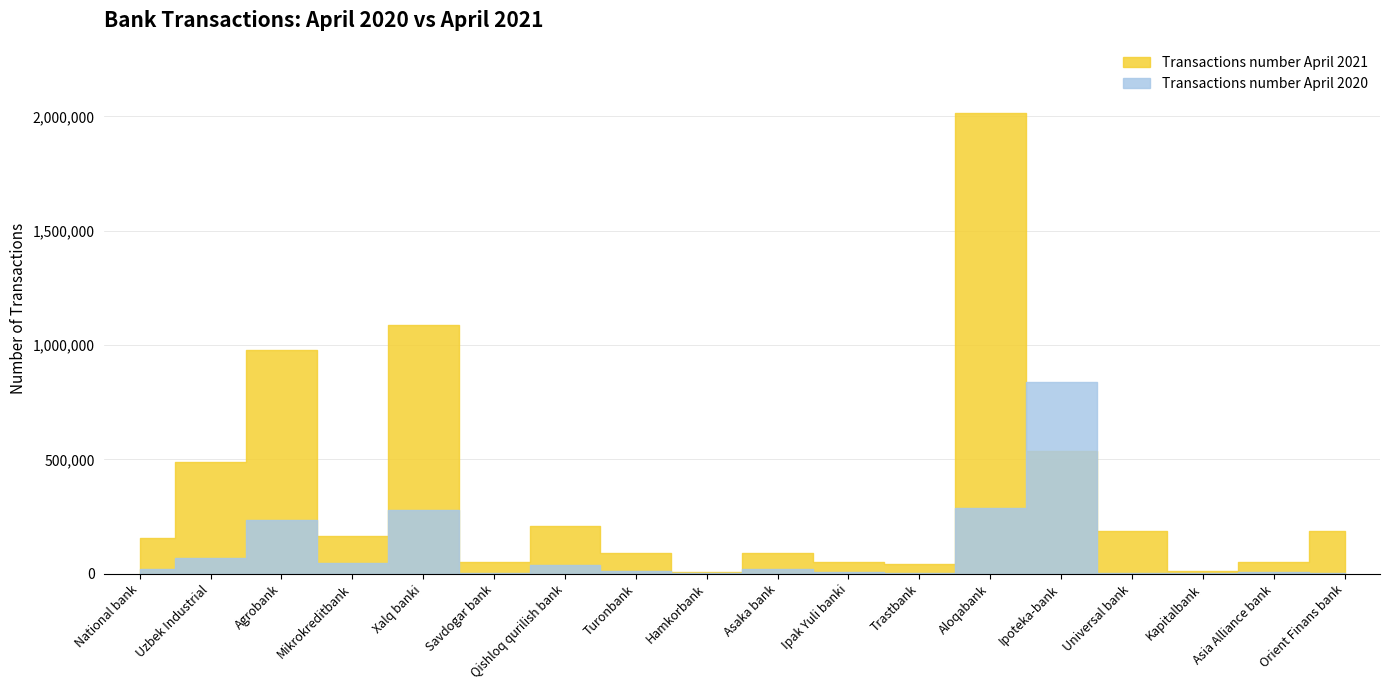

List the series in order of their overall mean, lowest first.

Transactions number April 2020, Transactions number April 2021